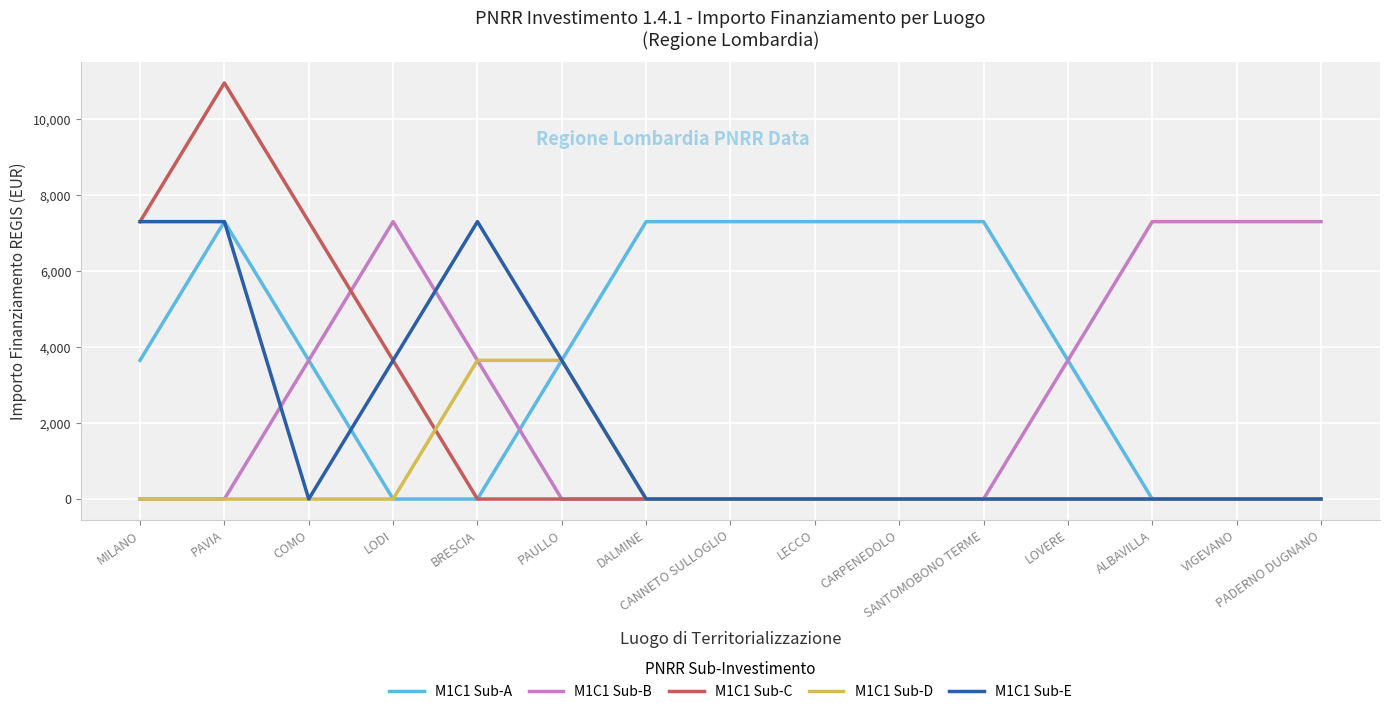

Which series has the largest range (max minus min)?

M1C1 Sub-C